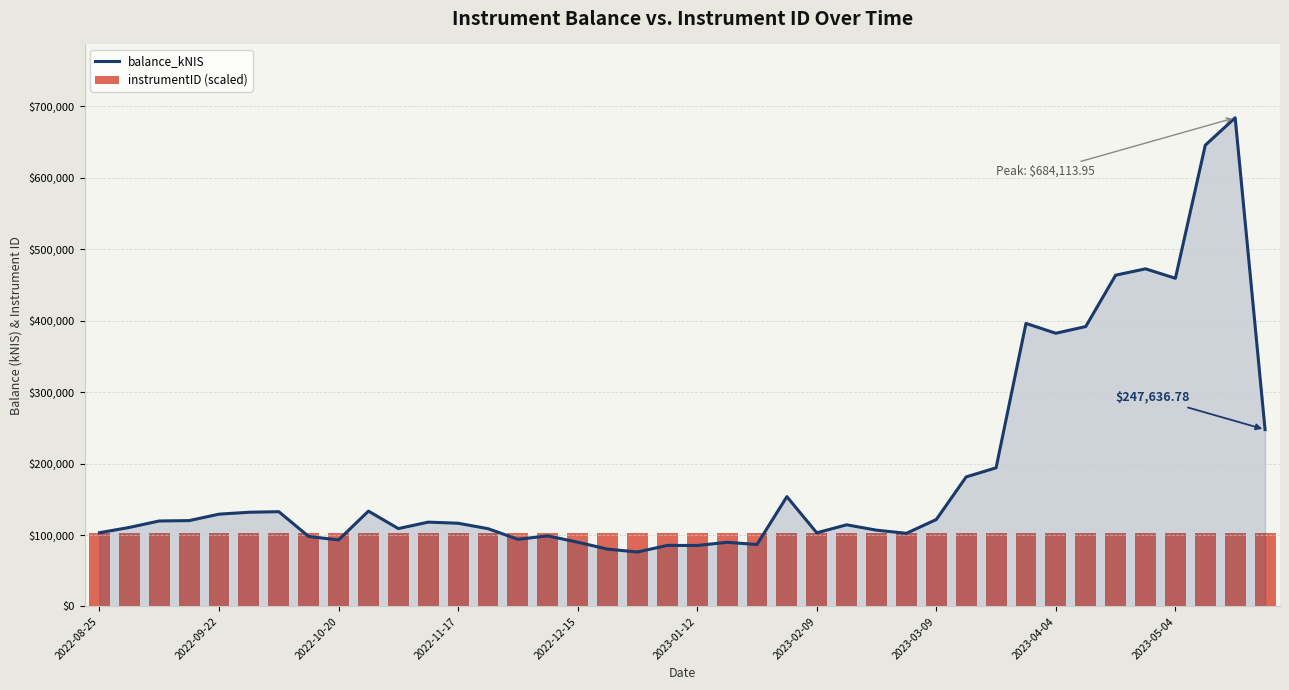

What is the lowest value of the balance_kNIS series?

76243.2